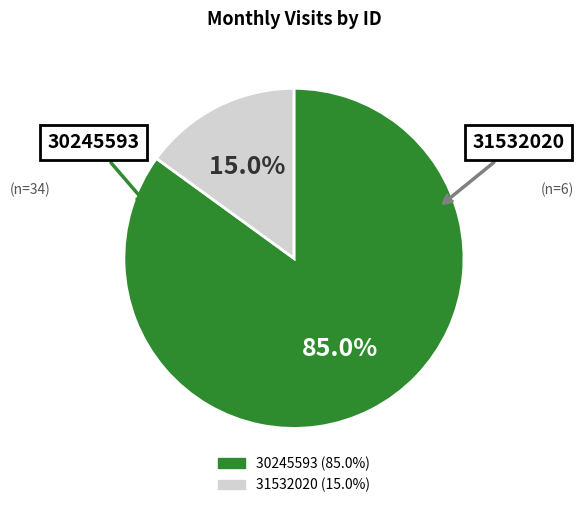

Which category accounts for the majority?

30245593